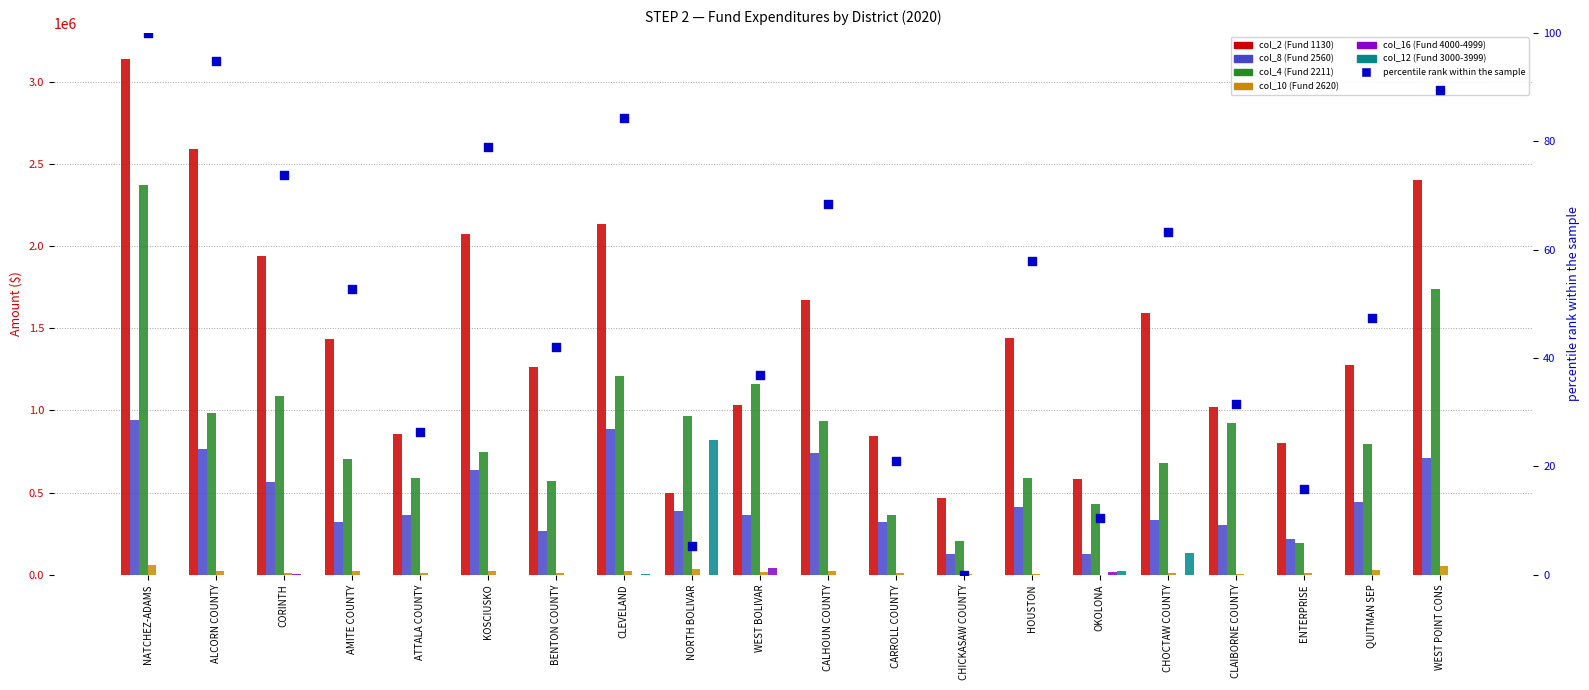

Which series reaches the minimum Y coordinate?

col_10 (Fund 2620)